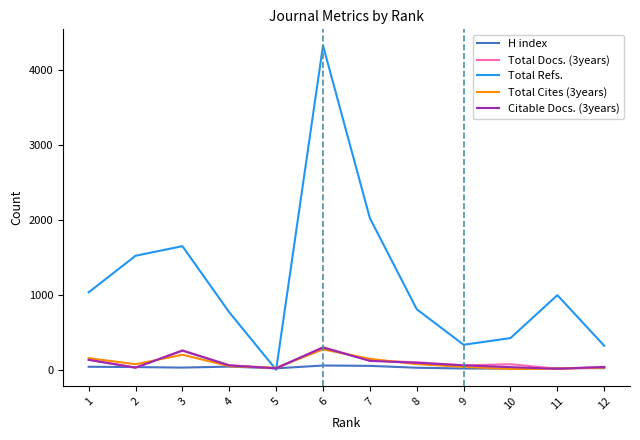

Which series has the largest range (max minus min)?

Total Refs.